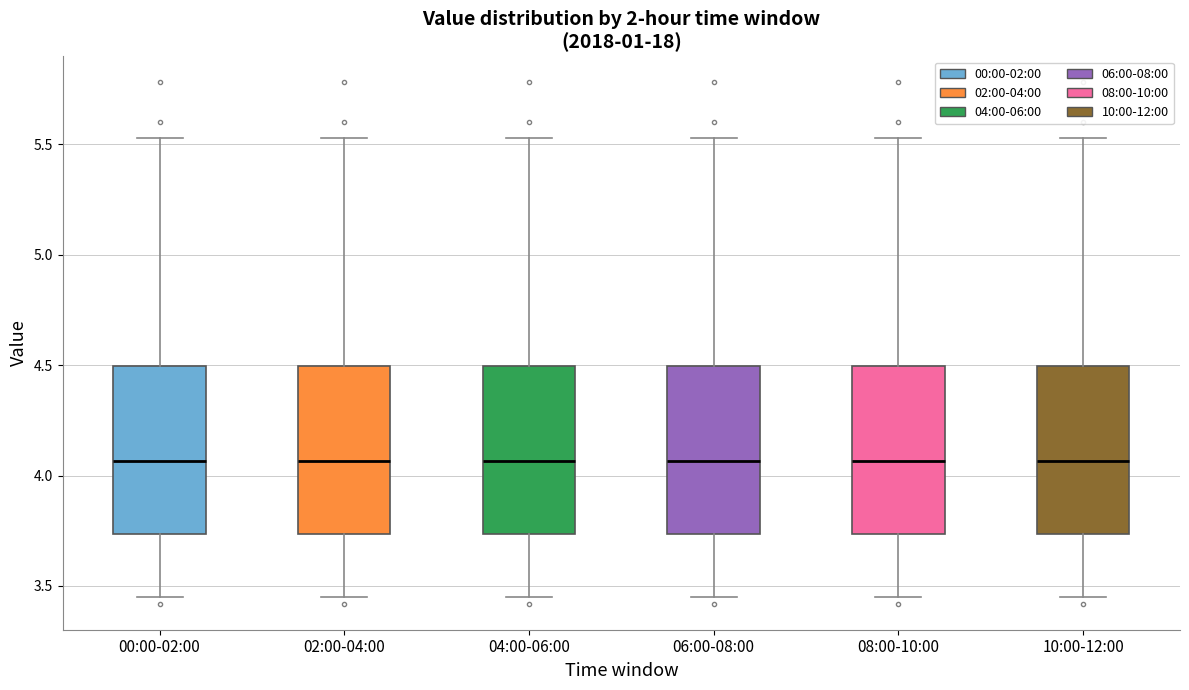

Reading left to right, read every box against the y-axis: the position of its median line, the range the box covers, and the ends of its whiskers. The values are not printed on the chart, so give them approximately, as read against the axis.

00:00-02:00: median 4.05, box 3.75 to 4.50, whiskers 3.45 to 5.55
02:00-04:00: median 4.05, box 3.75 to 4.50, whiskers 3.45 to 5.55
04:00-06:00: median 4.05, box 3.75 to 4.50, whiskers 3.45 to 5.55
06:00-08:00: median 4.05, box 3.75 to 4.50, whiskers 3.45 to 5.55
08:00-10:00: median 4.05, box 3.75 to 4.50, whiskers 3.45 to 5.55
10:00-12:00: median 4.05, box 3.75 to 4.50, whiskers 3.45 to 5.55